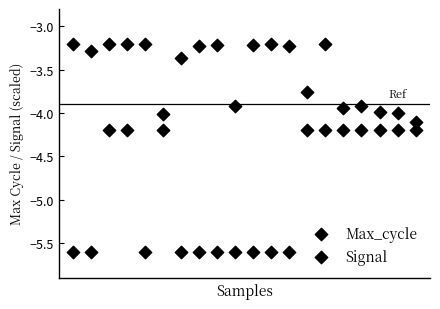

How many data points are displayed?

40